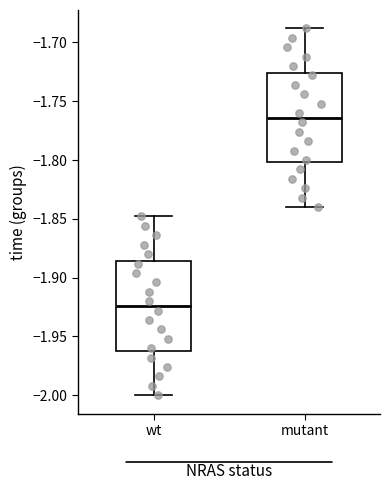

Reading left to right, read every box against the y-axis: the position of its median line, the range the box covers, and the ends of its whiskers. The values are not printed on the chart, so give them approximately, as read against the axis.

wt: median -1.925, box -1.960 to -1.885, whiskers -2.000 to -1.850
mutant: median -1.765, box -1.800 to -1.725, whiskers -1.840 to -1.690